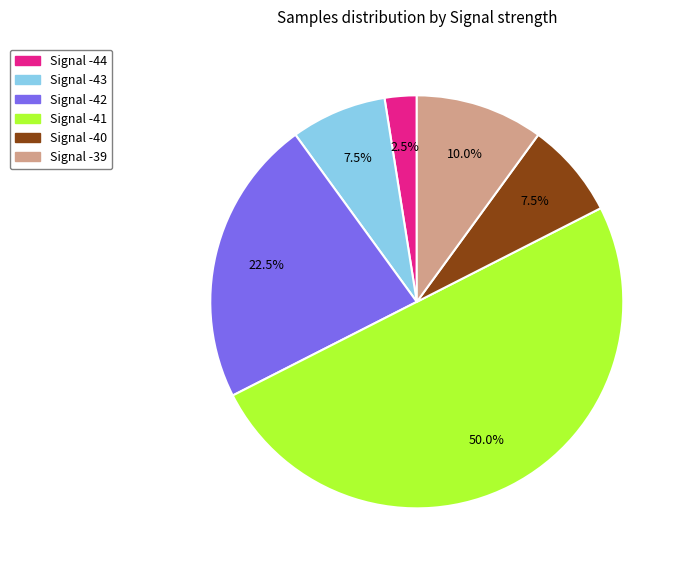

Between Signal -41 and Signal -40, which is larger?

Signal -41